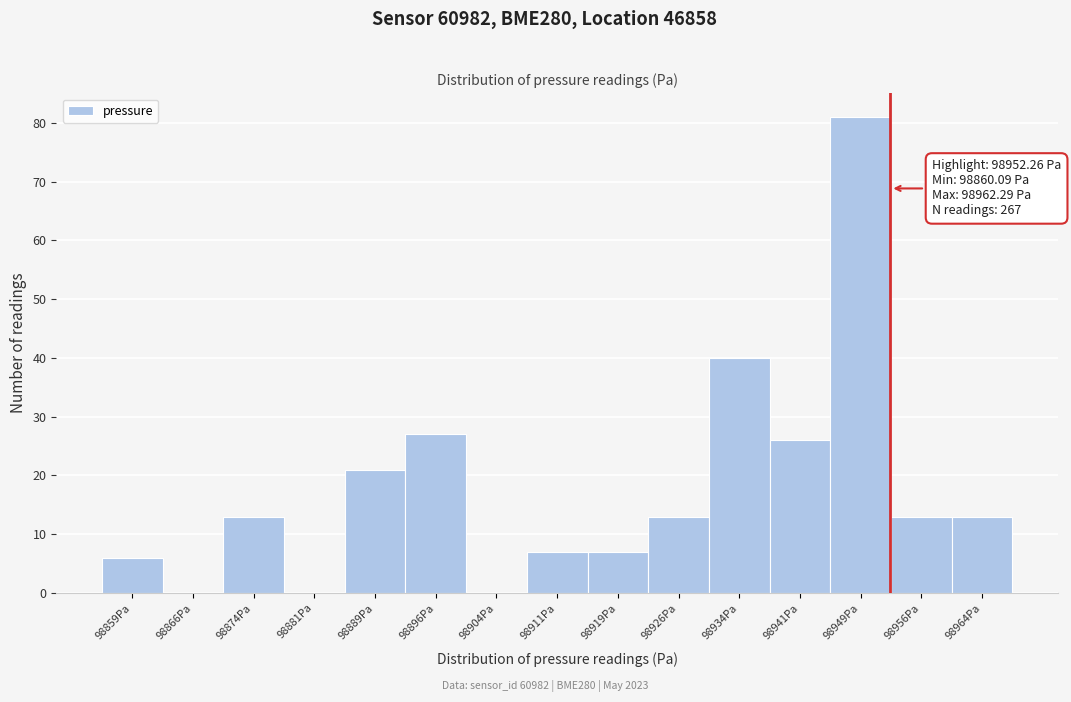

Which range on the x-axis has the tallest bar?

98945 to 98952